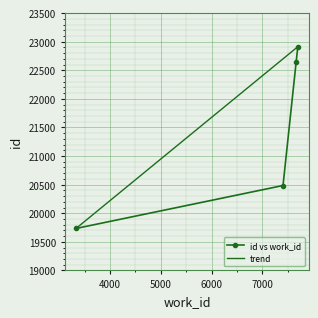

List the labels in order of value, smallest first.

3330, 7407, 7665, 7698